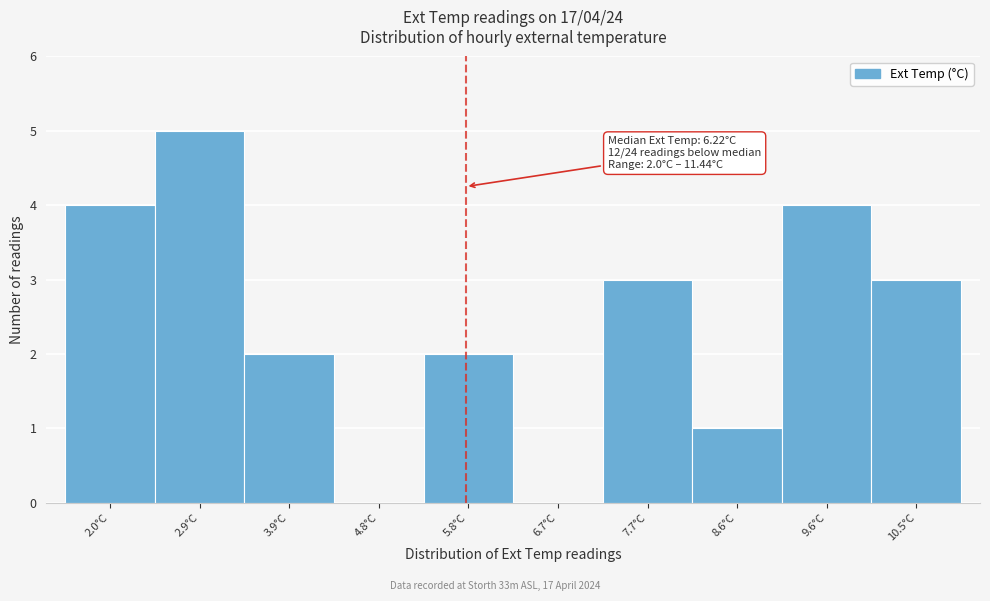

Reading left to right, extract all data points from this chart.

2.0°C=4	2.9°C=5	3.9°C=2	4.8°C=0	5.8°C=2	6.7°C=0	7.7°C=3	8.6°C=1	9.6°C=4	10.5°C=3